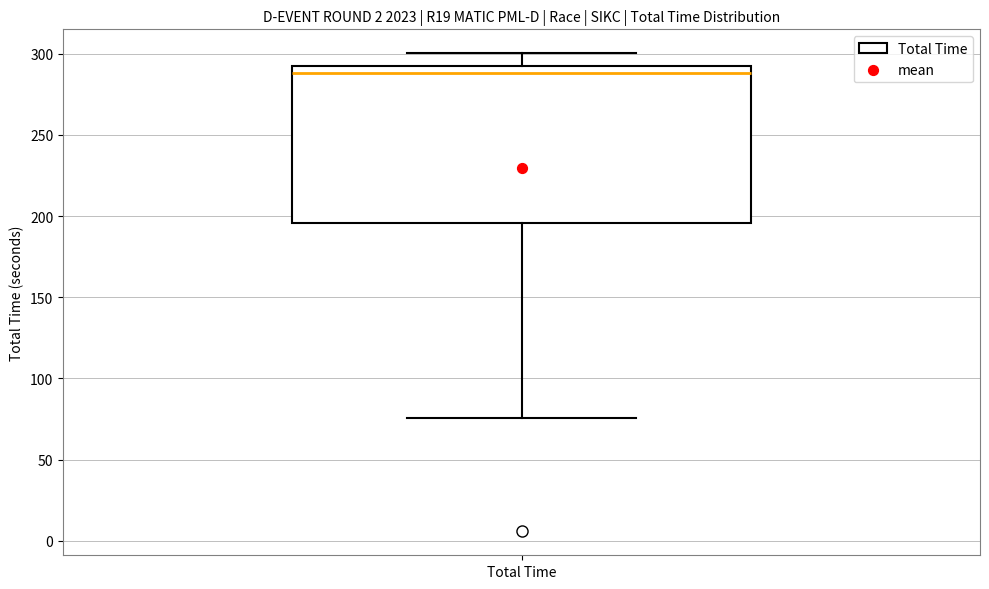

Read this box plot against the y-axis: the position of the median line, the range covered by the box, and the ends of both whiskers. The values are not printed on the chart, so give them approximately, as read against the axis.

median 290 (just below the box's upper edge), box 195 to 290, whiskers 75 to 300